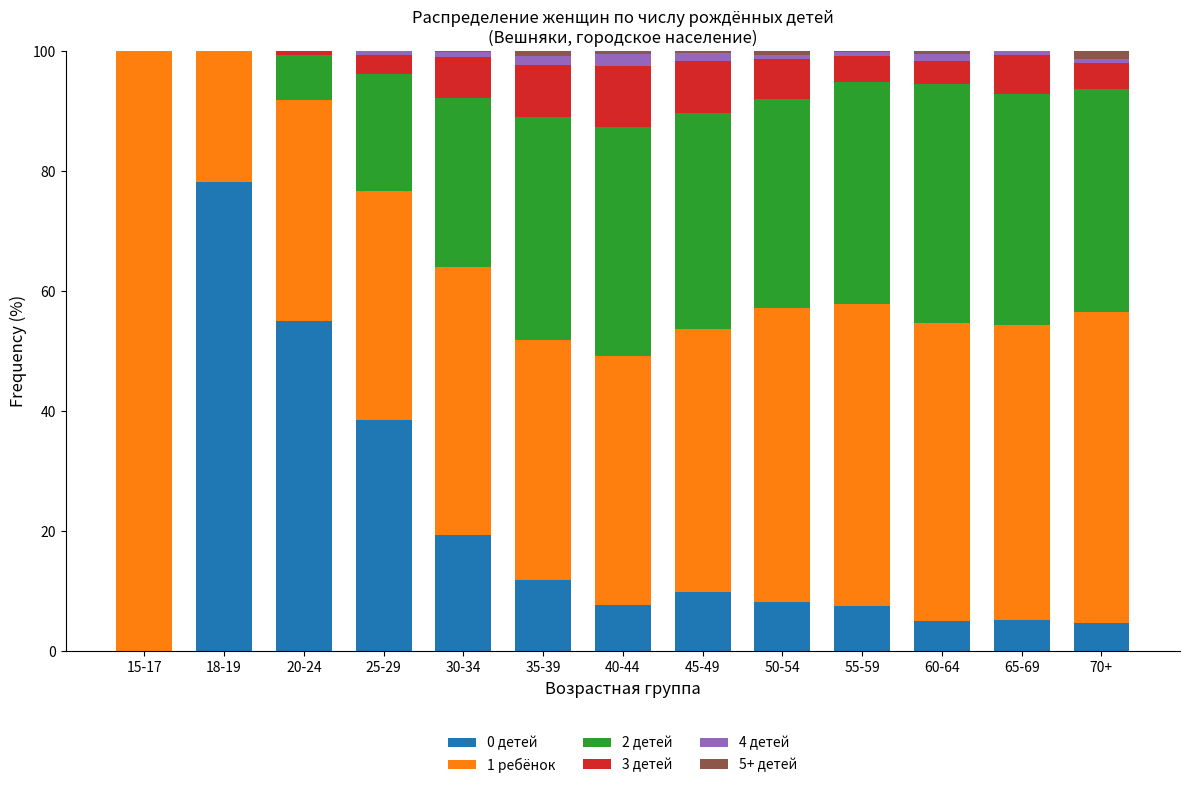

What is the sum of all 0 детей values?

251.7